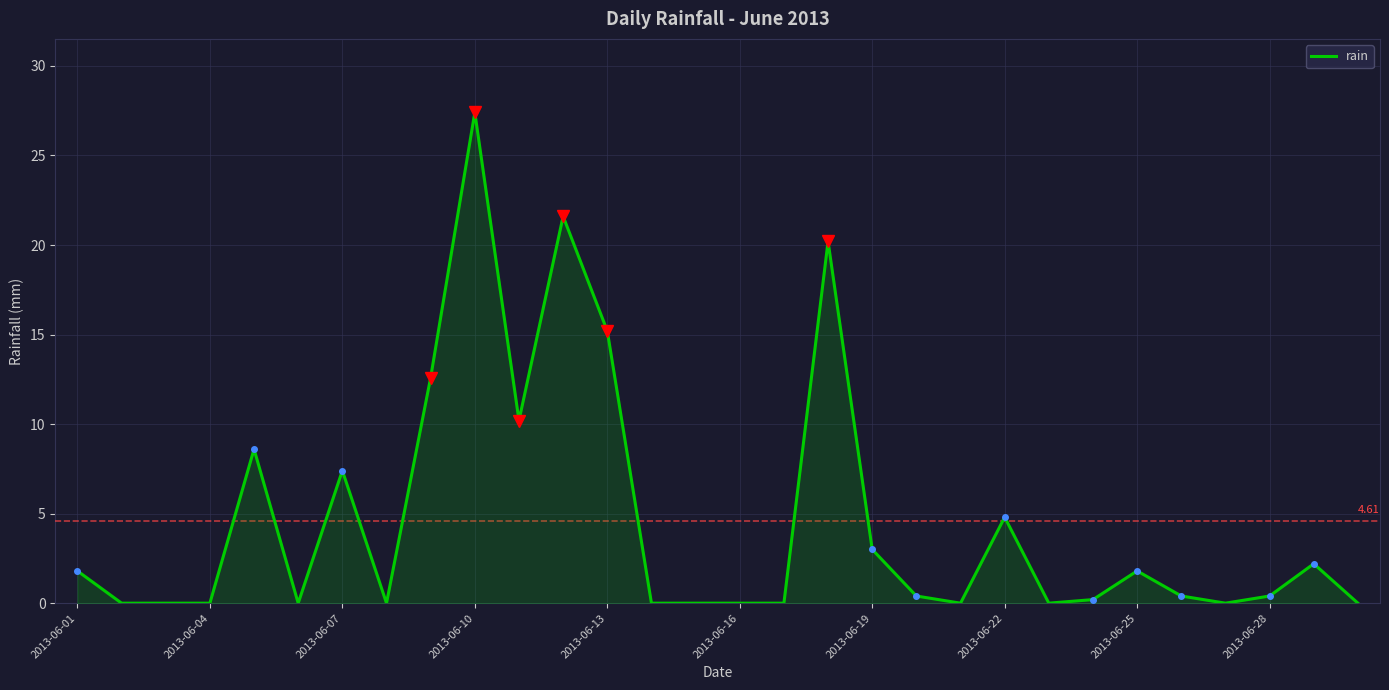

What is the difference between the maximum and minimum values?

27.4